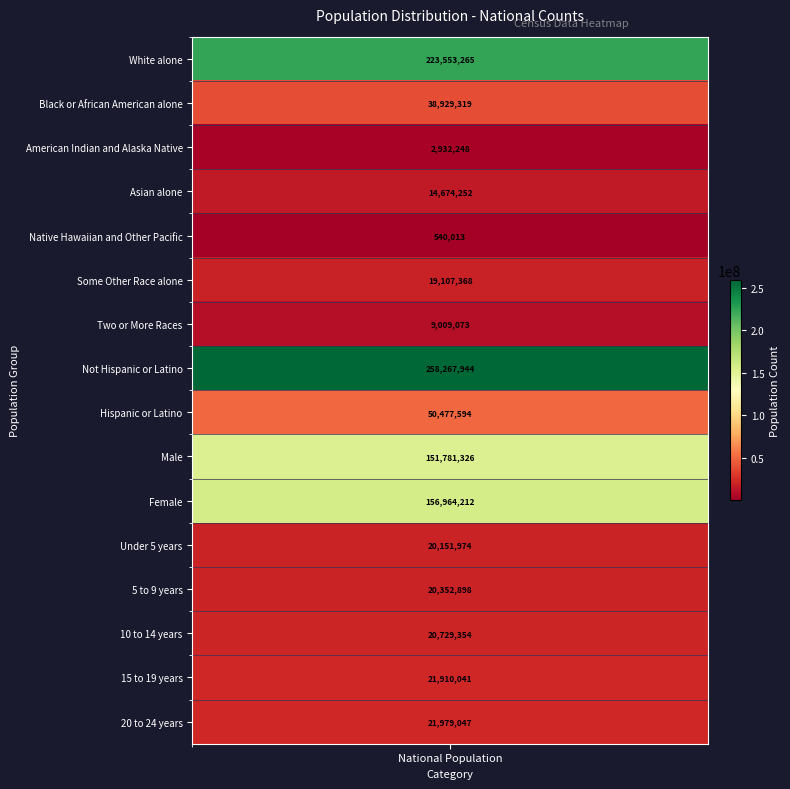

What is the difference between the values at Two or More Races and 20 to 24 years?

12969974